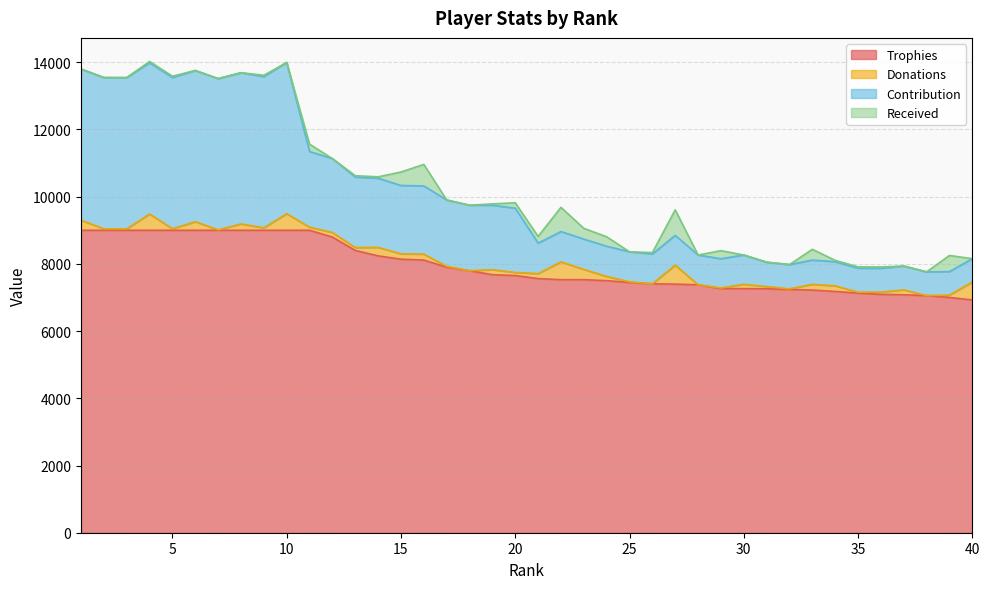

At how many categories does at least one series exceed 12676?

10